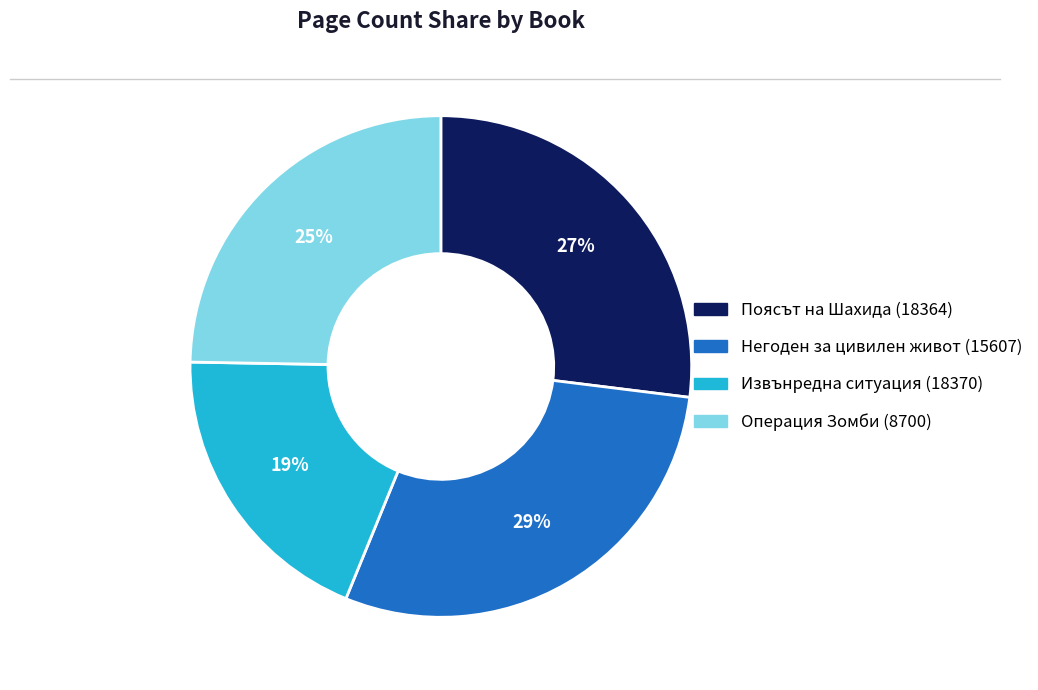

To the nearest percent, what is the average slice percentage?

25%